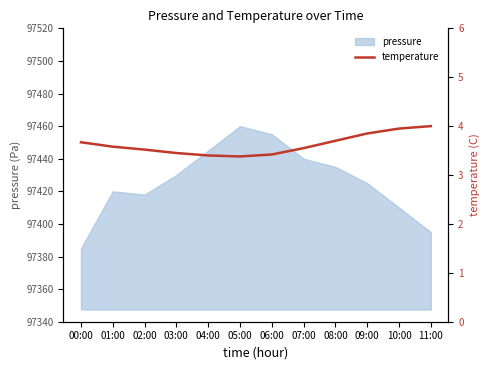

True or false: pressure has a value of 97430 at 03:00.

True